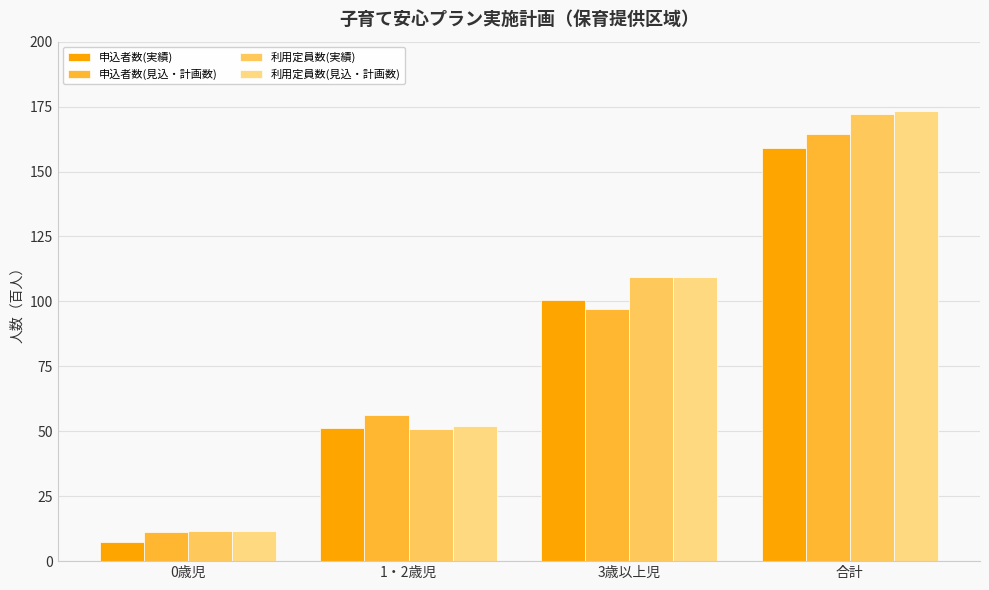

At which category is the sum across all series the highest?

合計